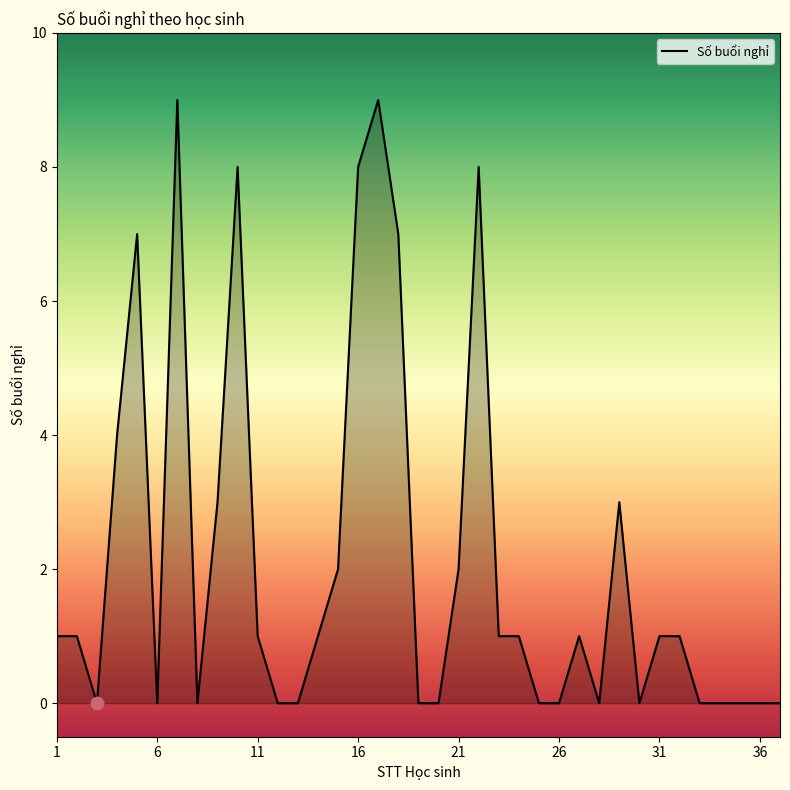

What is the difference between the maximum and minimum values?

9